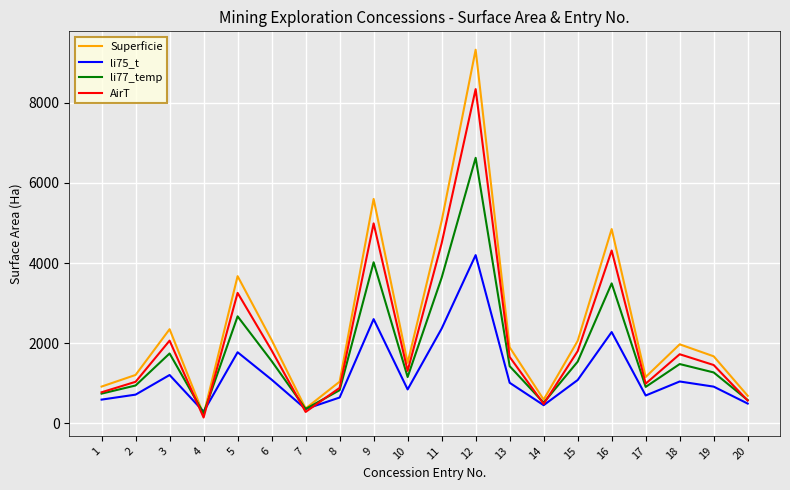

The value of li75_t at 19 is 550.8. True or false?

False